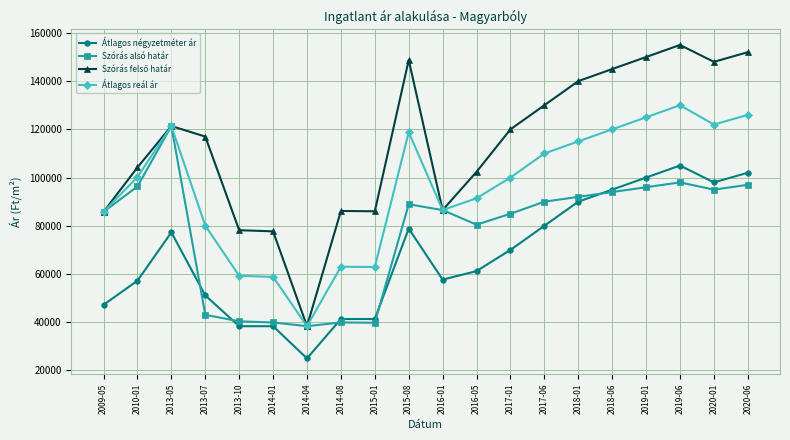

True or false: Átlagos reál ár and Átlagos négyzetméter ár cross at least once.

False